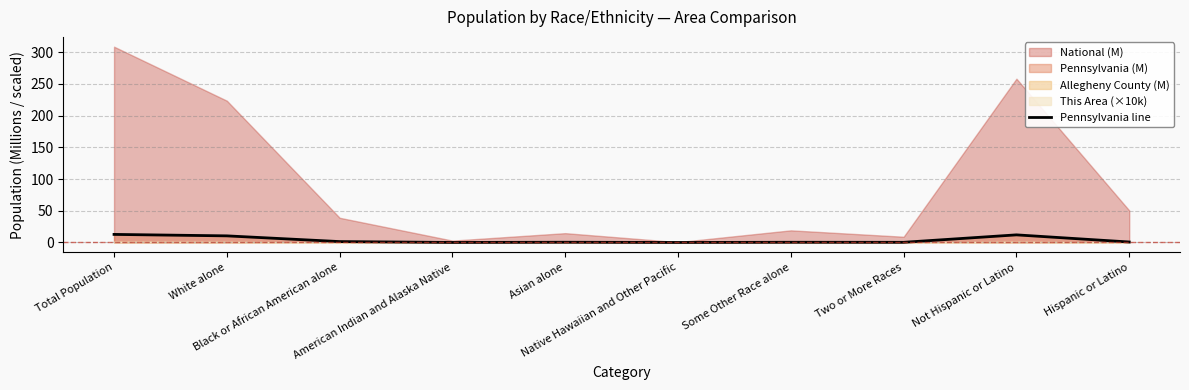

What is the value of the 8th point from the left?

0.2